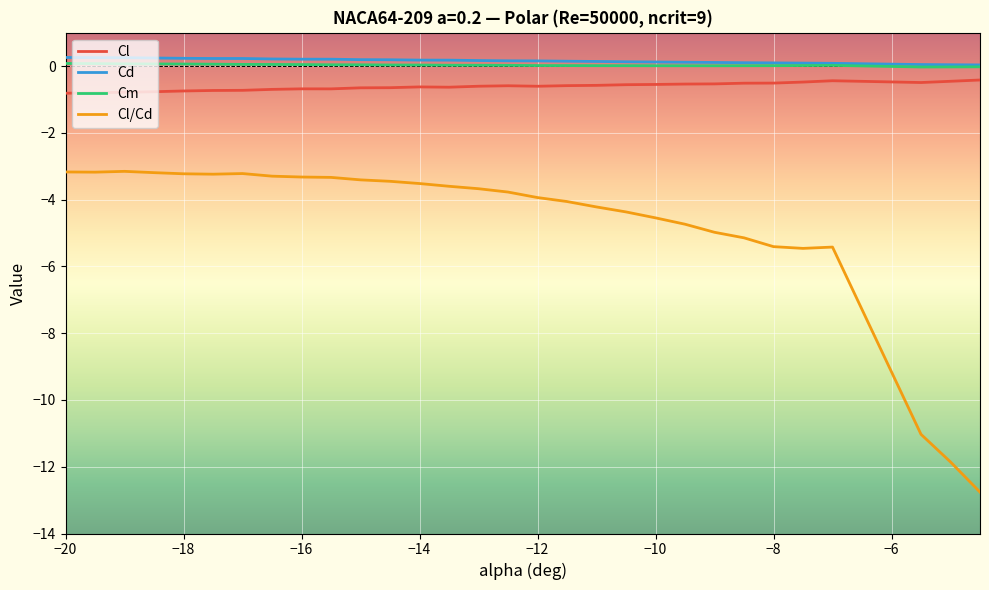

What is the highest value of the Cl/Cd series?

-3.2